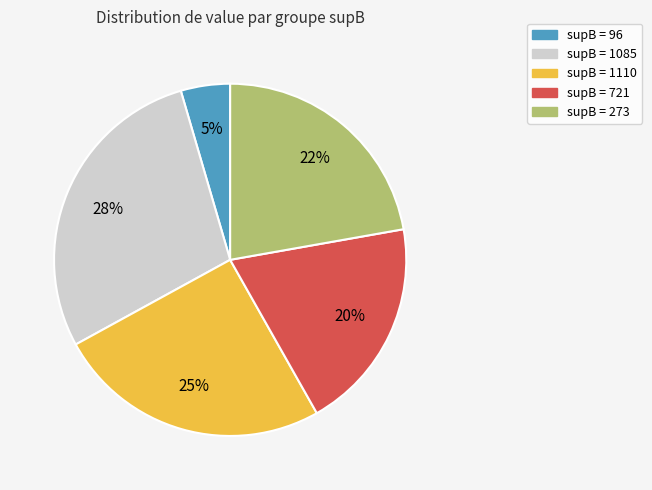

How many slices are in this pie chart?

5